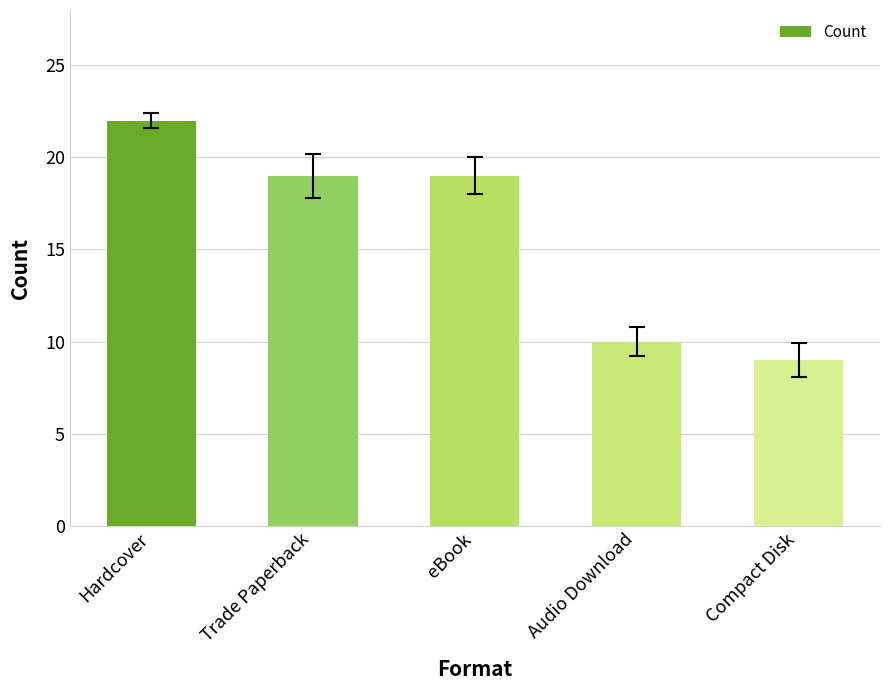

Does the chart contain any negative values?

No